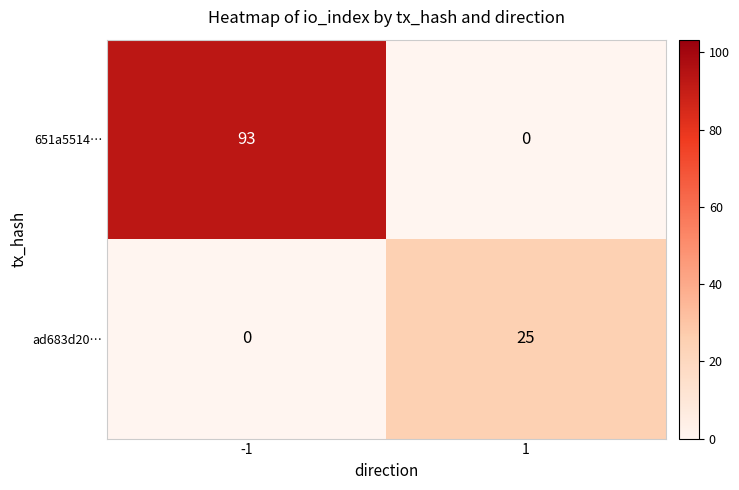

The 651a5514… series shows 93 at -1. True or false?

True